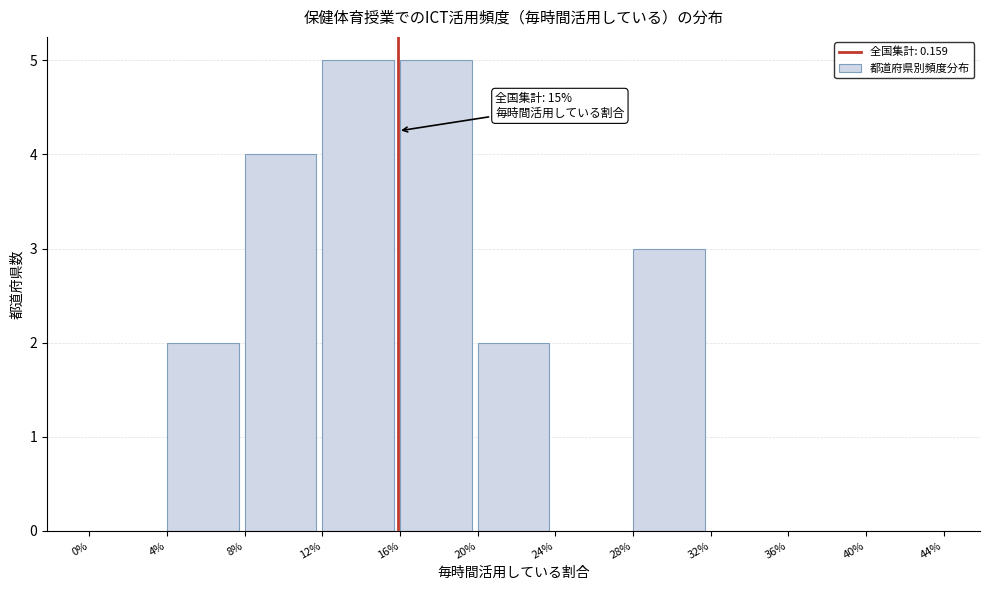

Reading left to right, extract all data points from this chart.

0%=0	4%=2	8%=4	12%=5	16%=5	20%=2	24%=0	28%=3	32%=0	36%=0	40%=0